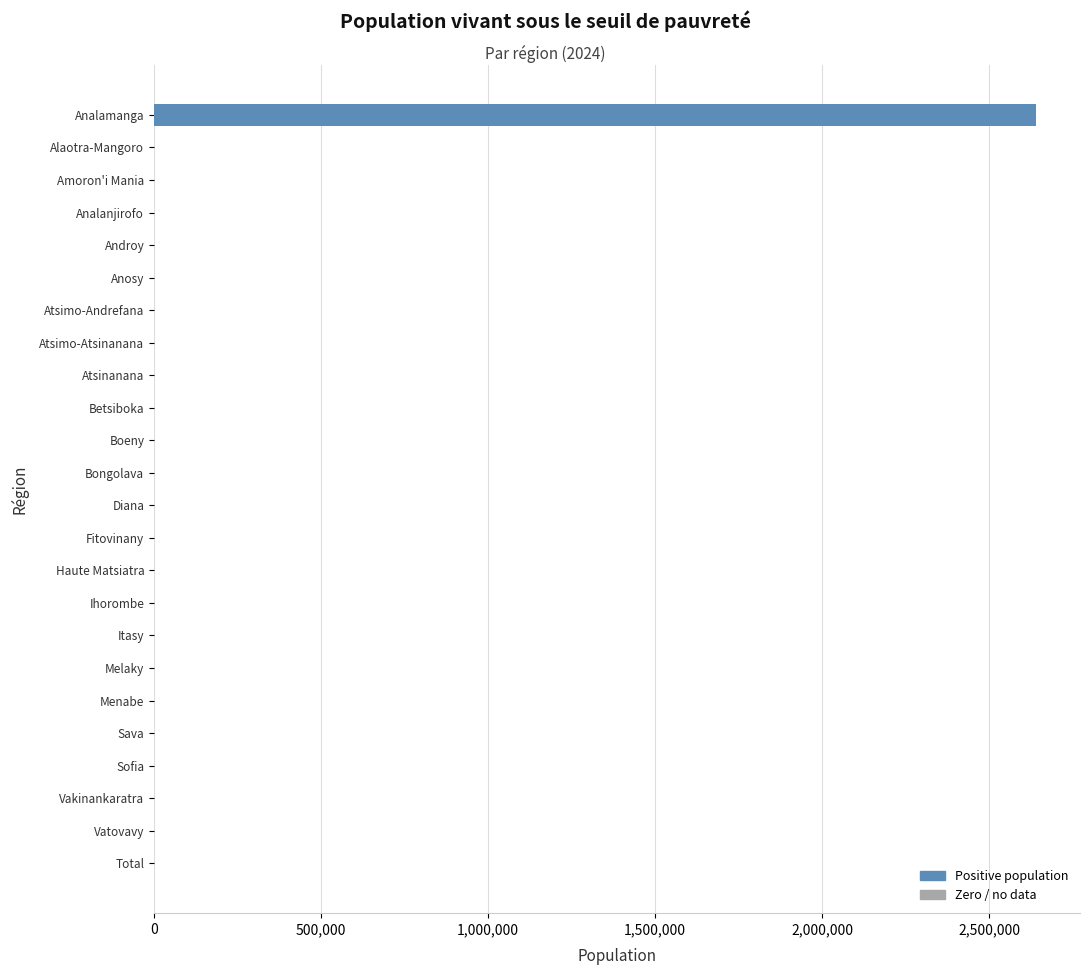

Reading top to bottom, extract all data points from this chart.

Analamanga=2639429	Alaotra-Mangoro=0	Amoron'i Mania=0	Analanjirofo=0	Androy=0	Anosy=0	Atsimo-Andrefana=0	Atsimo-Atsinanana=0	Atsinanana=0	Betsiboka=0	Boeny=0	Bongolava=0	Diana=0	Fitovinany=0	Haute Matsiatra=0	Ihorombe=0	Itasy=0	Melaky=0	Menabe=0	Sava=0	Sofia=0	Vakinankaratra=0	Vatovavy=0	Total=0